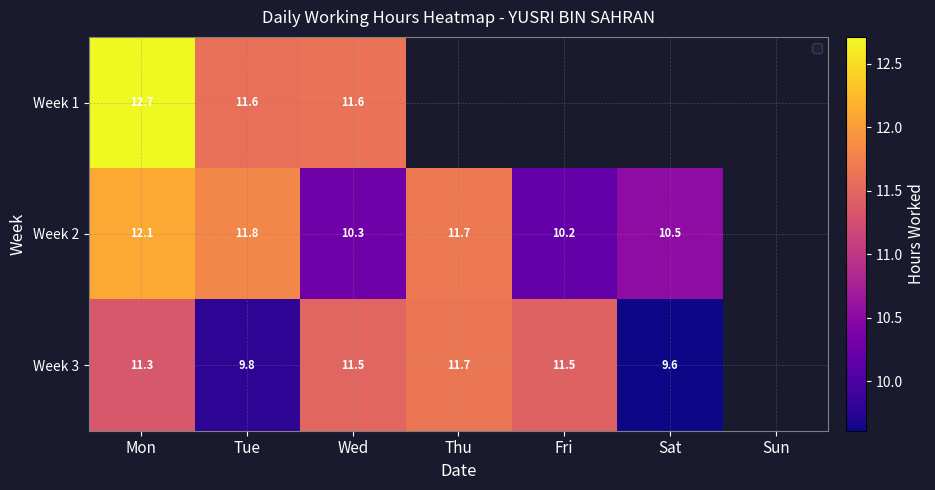

Count the Week 3 values in the range 9 to 11.

2